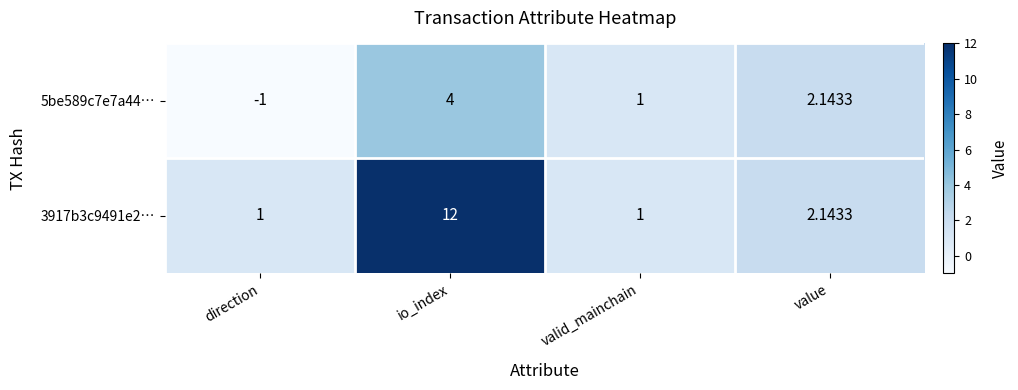

Which series has the widest spread of values?

3917b3c9491e2…